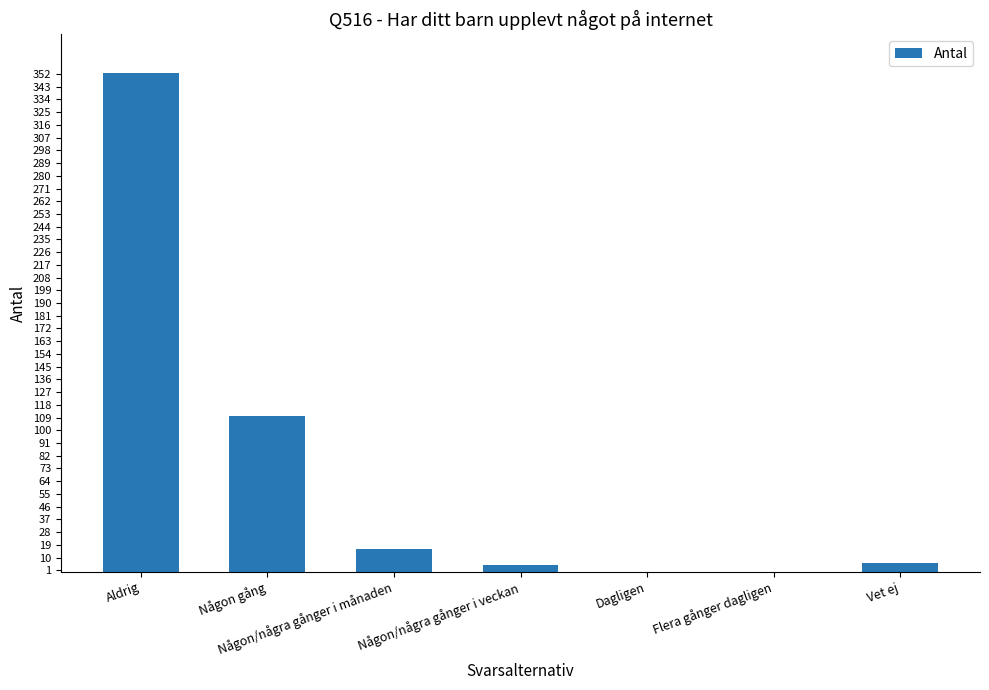

What is the maximum value shown in the chart?

353